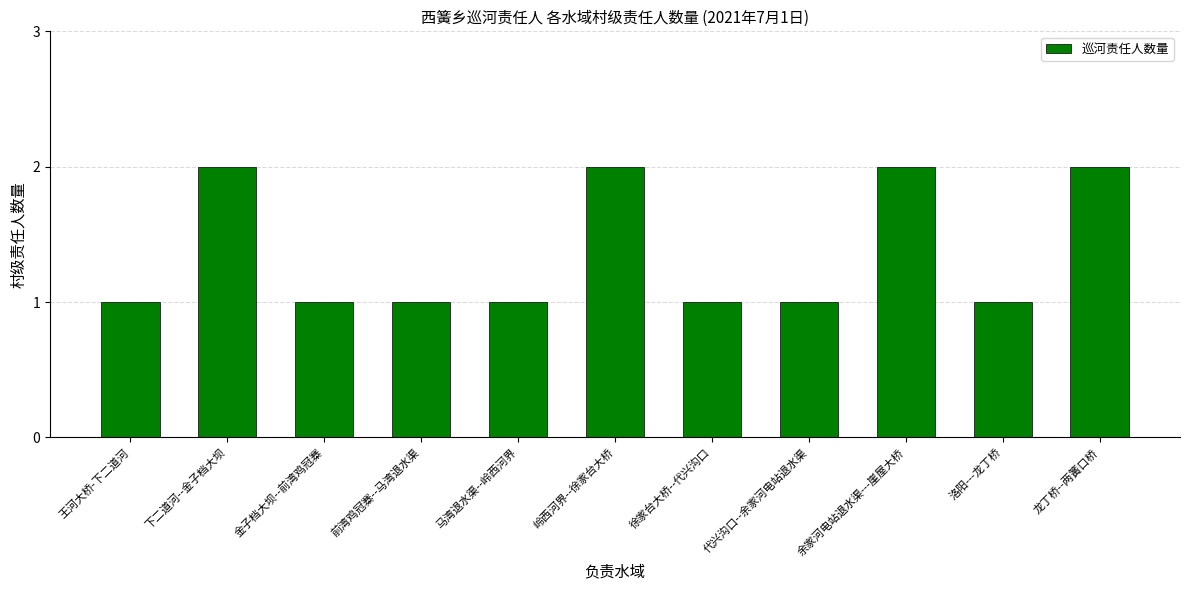

Reading left to right, what are all the values shown in this chart?

王河大桥-下二道河=1	下二道河--金子档大坝=2	金子档大坝--前湾鸡冠寨=1	前湾鸡冠寨--马湾退水渠=1	马湾退水渠--岭西河界=1	岭西河界--徐家台大桥=2	徐家台大桥--代兴沟口=1	代兴沟口--余家河电站退水渠=1	余家河电站退水渠---崖屋大桥=2	洛阳---龙丁桥=1	龙丁桥--两簧口桥=2